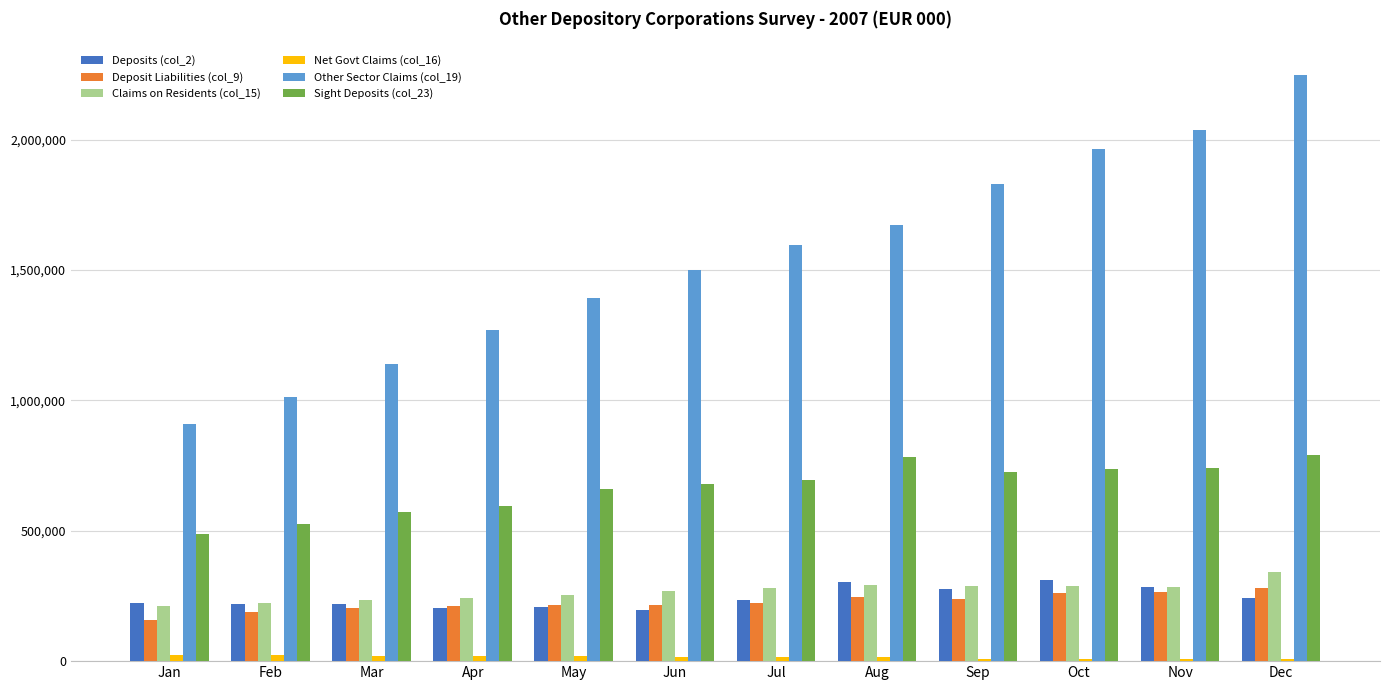

What is the greatest value displayed?

2249532